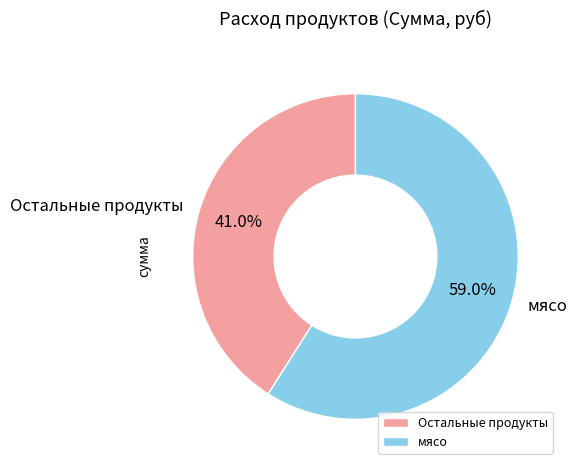

Combined, what portion of the pie is мясо and Остальные продукты?

100.0%